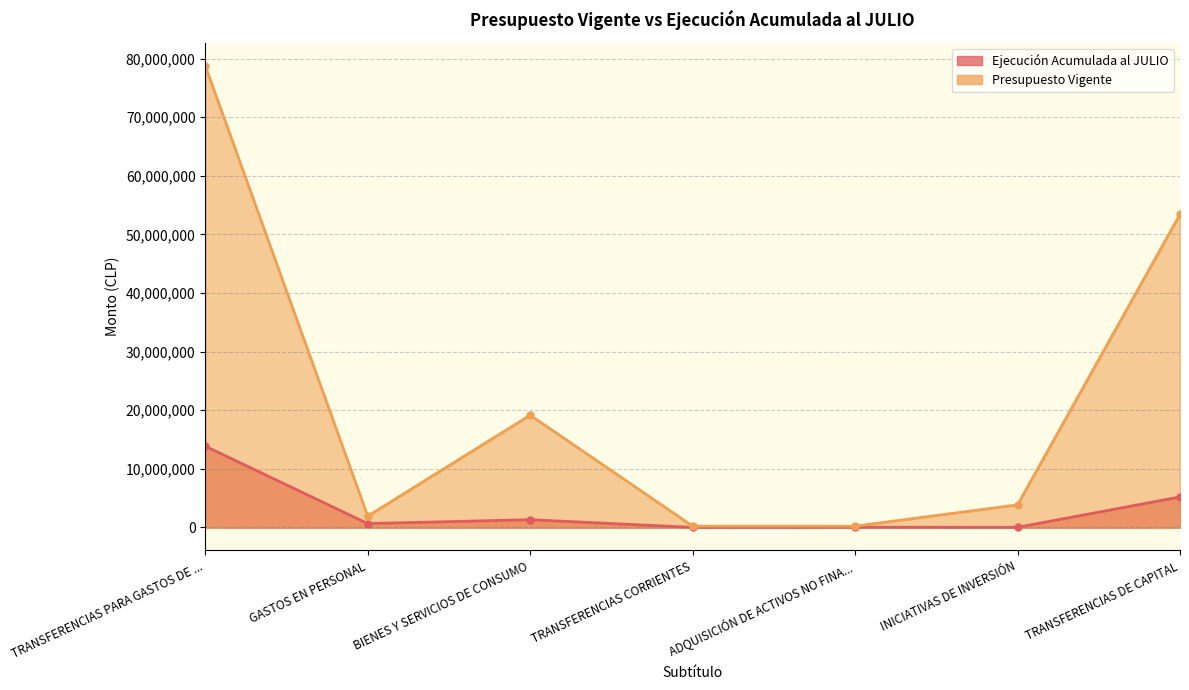

Is the value of Ejecución Acumulada al JULIO at TRANSFERENCIAS CORRIENTES greater than the value of Presupuesto Vigente at GASTOS EN PERSONAL?

No